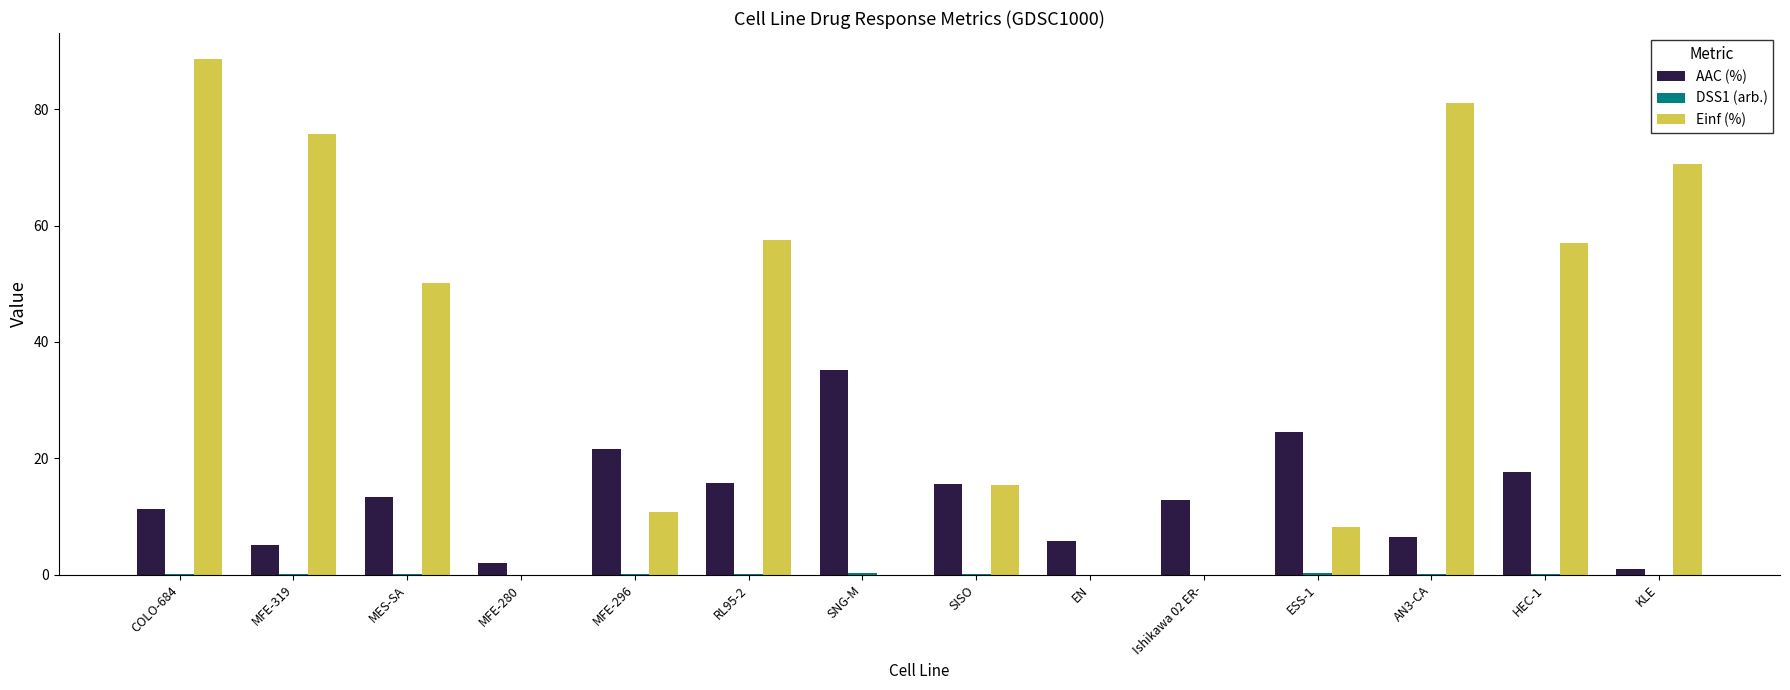

Between RL95-2 and SISO, which series saw the biggest shift?

Einf (%)